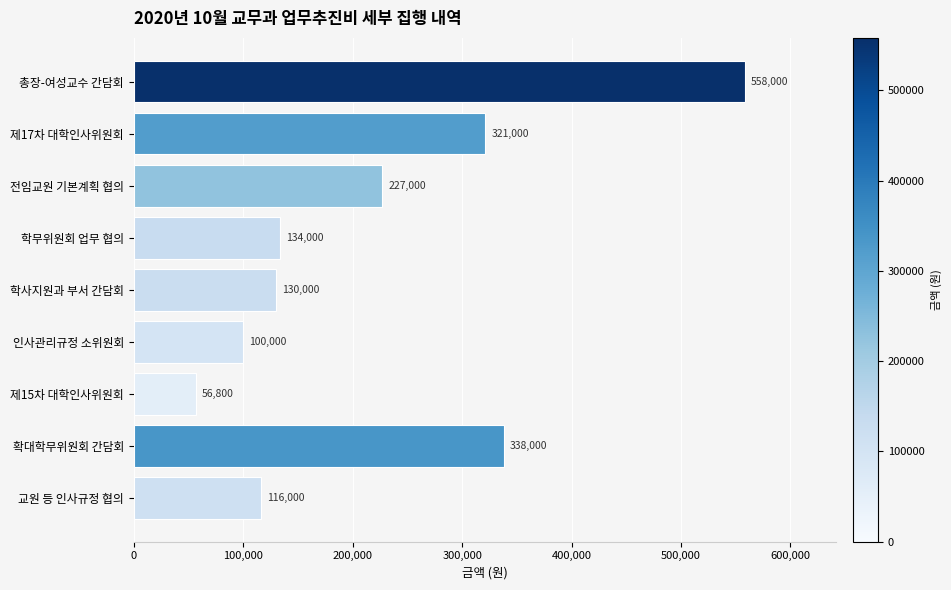

At which category does the chart reach its minimum across all series?

제15차 대학인사위원회